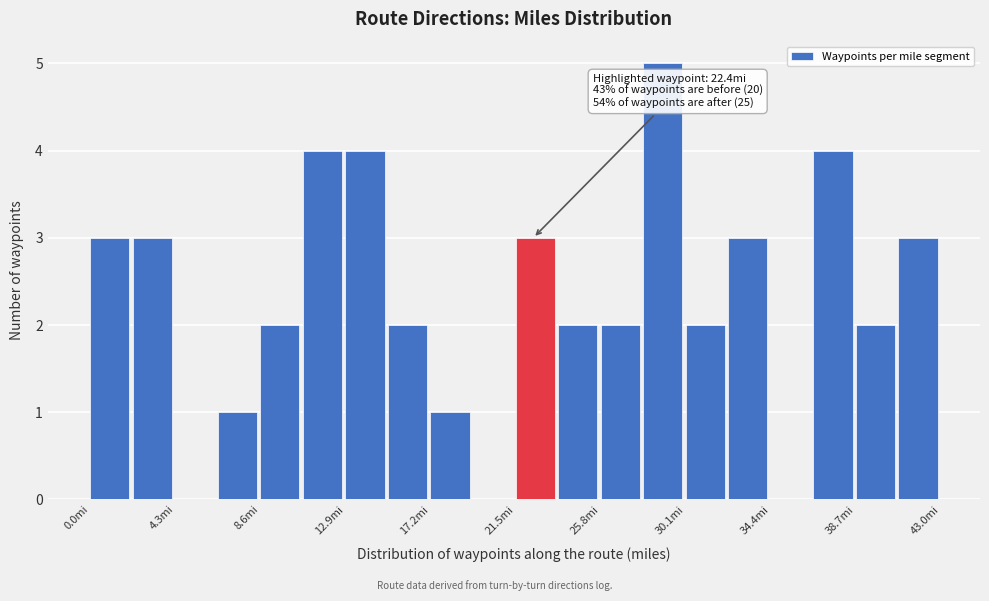

Which range on the x-axis has the tallest bar?

28.0 to 30.0